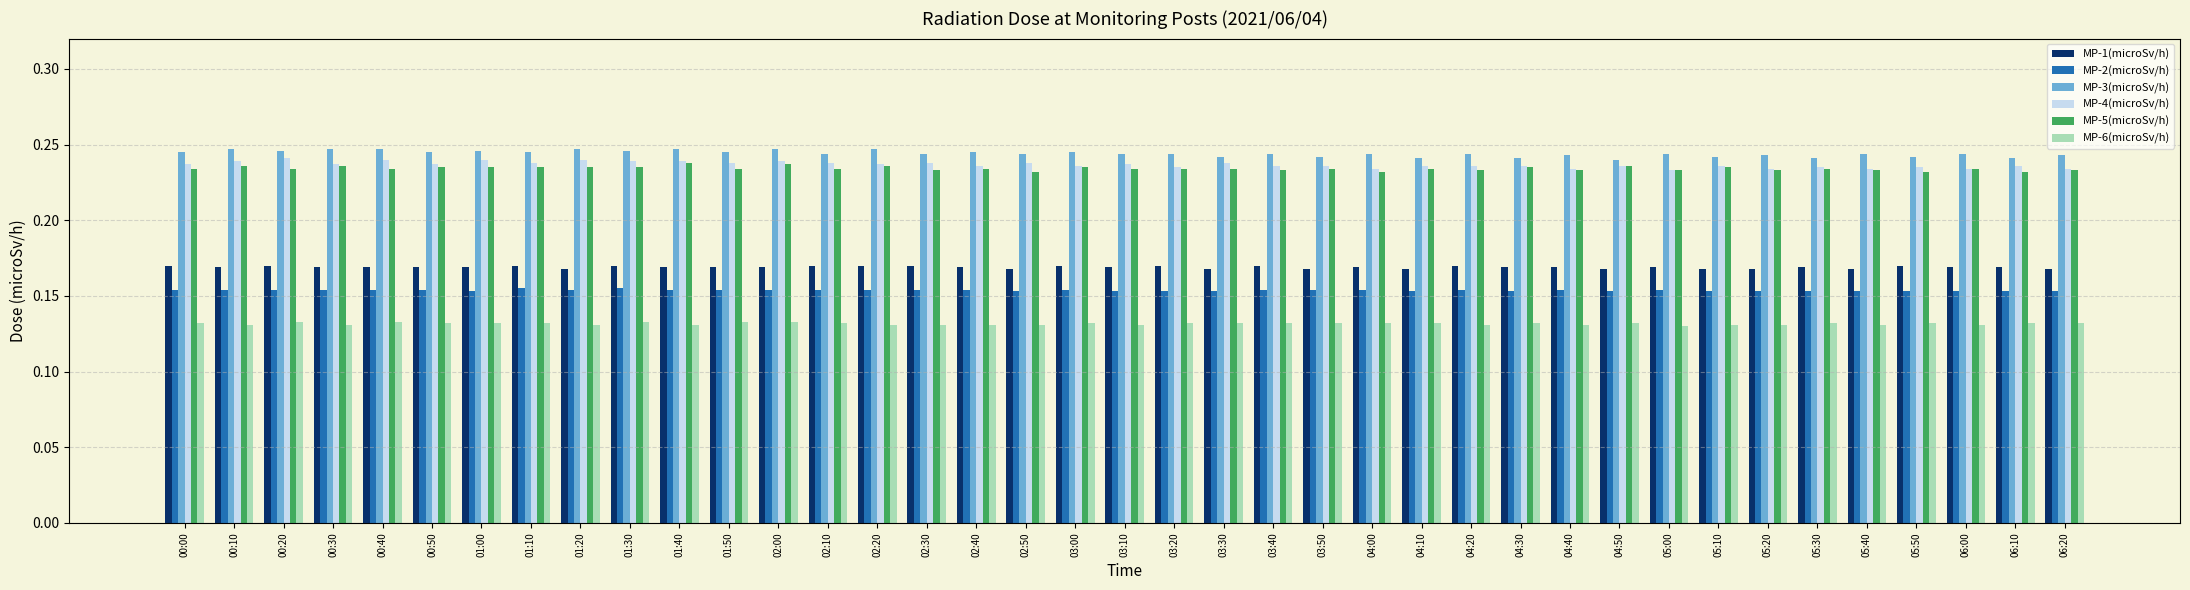

Which series has the largest total across all categories?

MP-3(microSv/h)